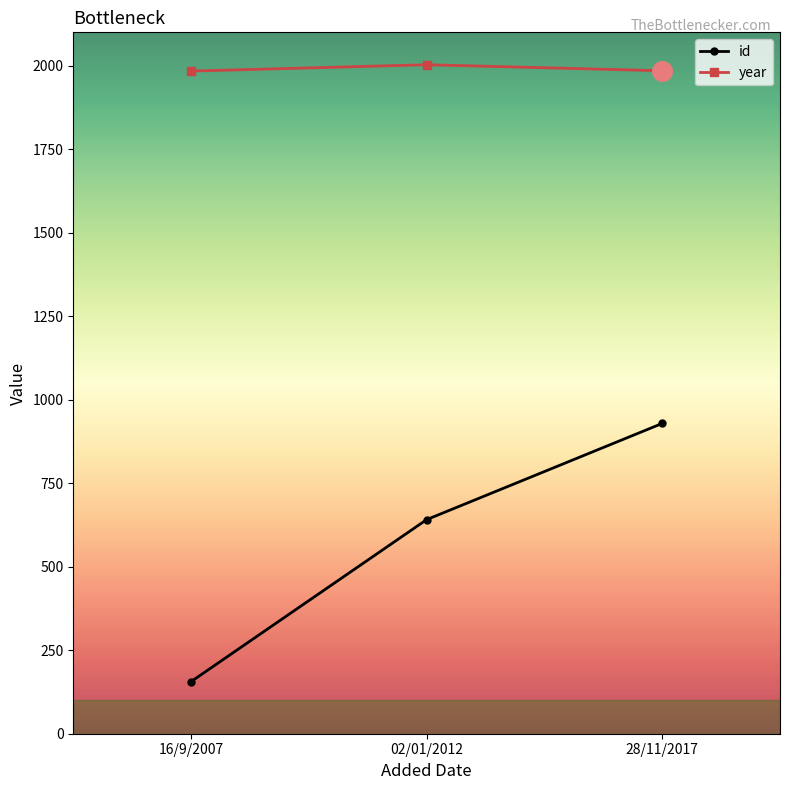

Between 16/9/2007 and 28/11/2017, which series saw the biggest shift?

id